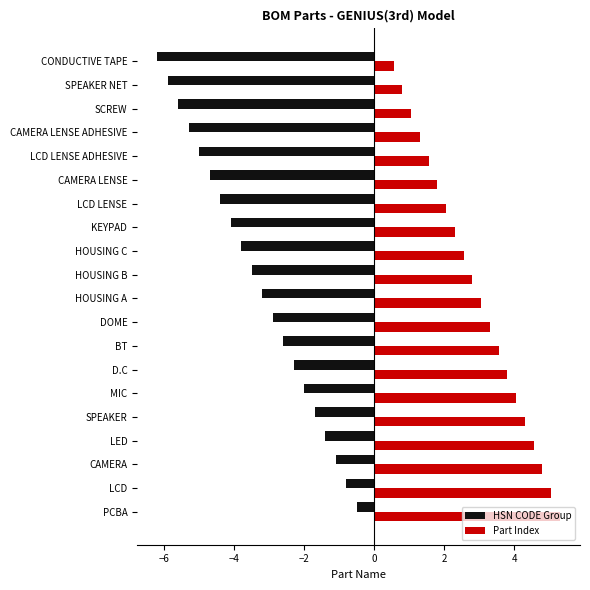

What value does the HSN CODE Group series have at MIC?

-2.0